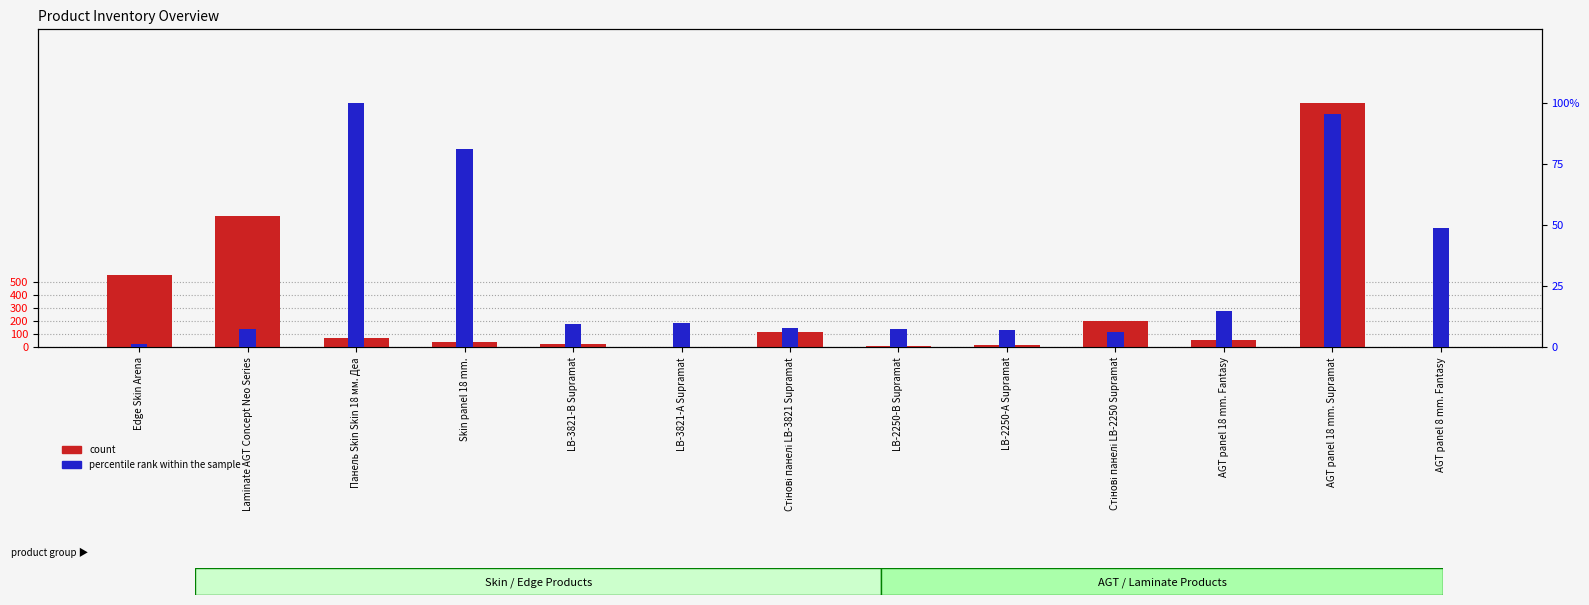

What is the minimum value for percentile rank within the sample?

1.2